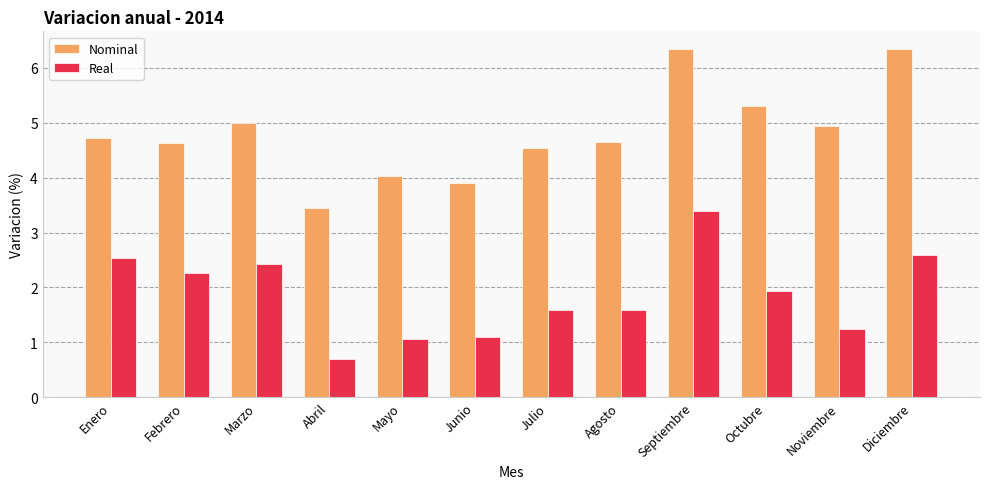

What are all the series names shown in the legend?

Nominal, Real